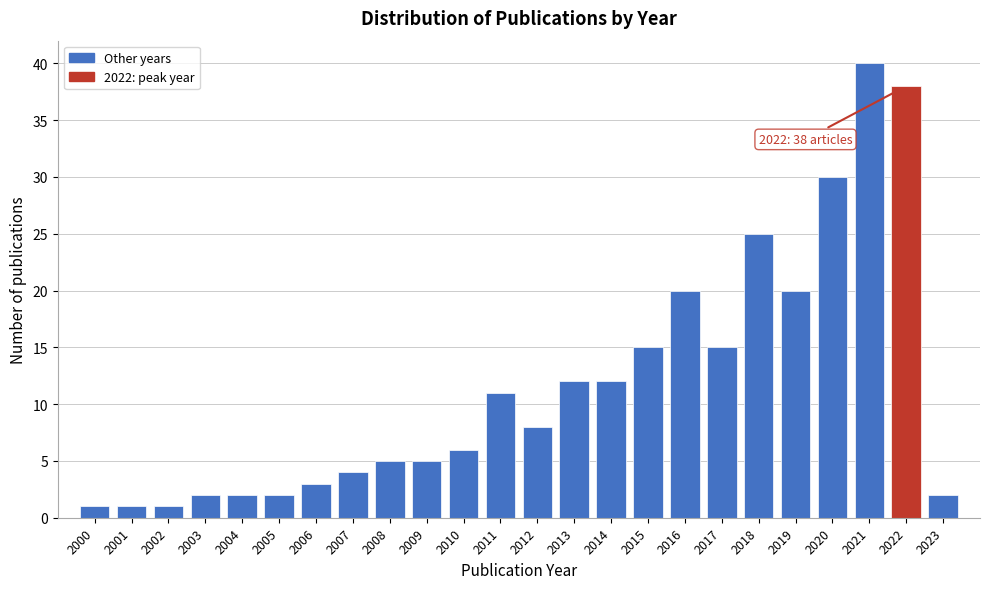

Reading right to left, list all the values displayed in this chart.

2023=2	2022=38	2021=40	2020=30	2019=20	2018=25	2017=15	2016=20	2015=15	2014=12	2013=12	2012=8	2011=11	2010=6	2009=5	2008=5	2007=4	2006=3	2005=2	2004=2	2003=2	2002=1	2001=1	2000=1